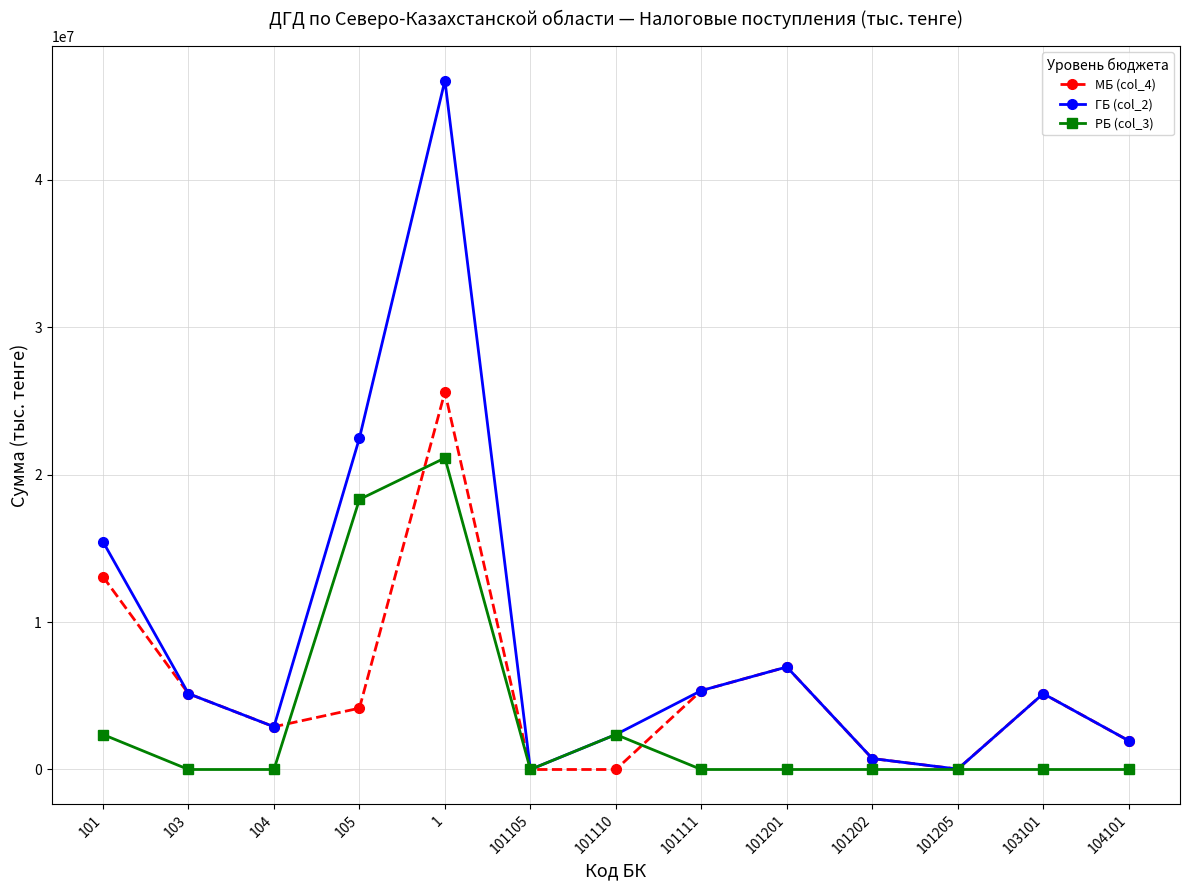

What is the difference between the maximum and second lowest values in the РБ (col_3) series?

21122420